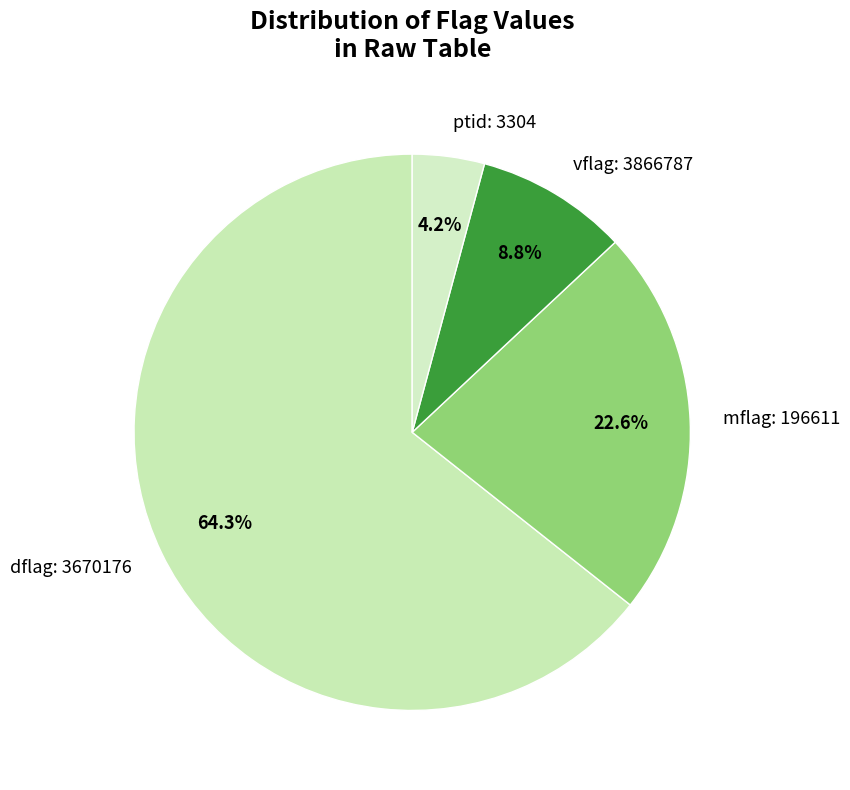

Rank the categories by value from lowest to highest.

ptid: 3304, vflag: 3866787, mflag: 196611, dflag: 3670176